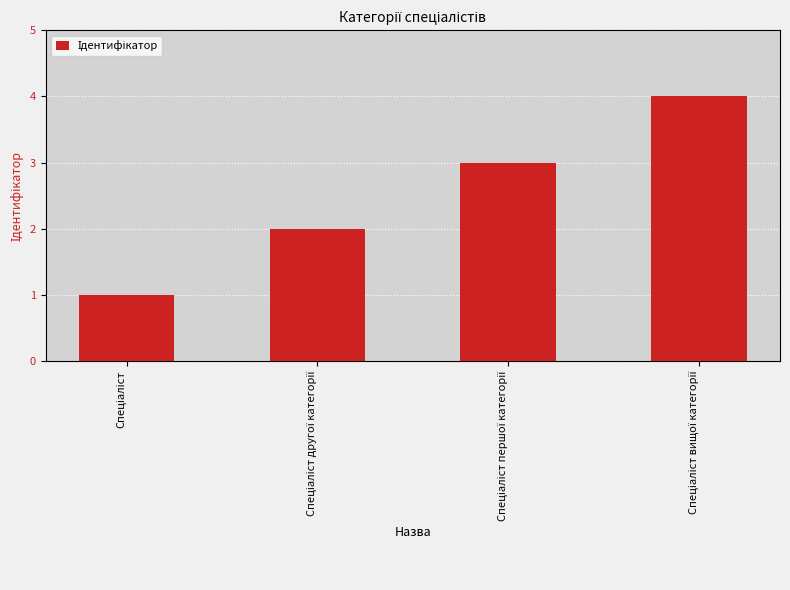

What is the maximum value shown in the chart?

4